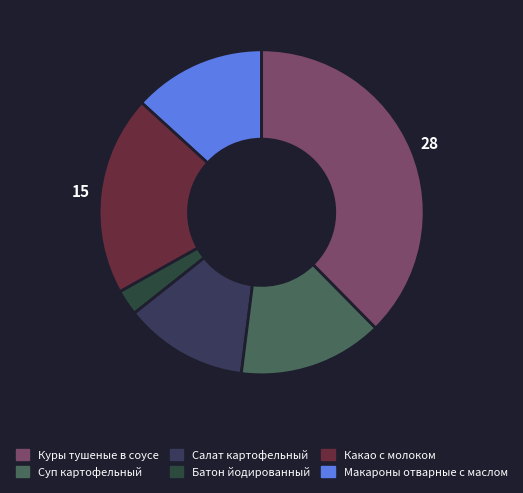

How many slices are in this pie chart?

6